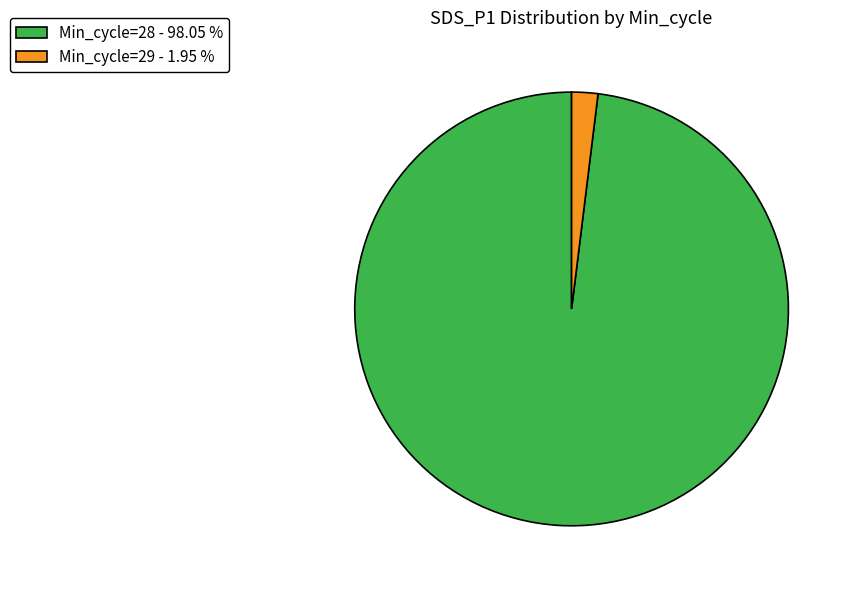

Rank the categories by value from lowest to highest.

Min_cycle=29 - 1.95 %, Min_cycle=28 - 98.05 %